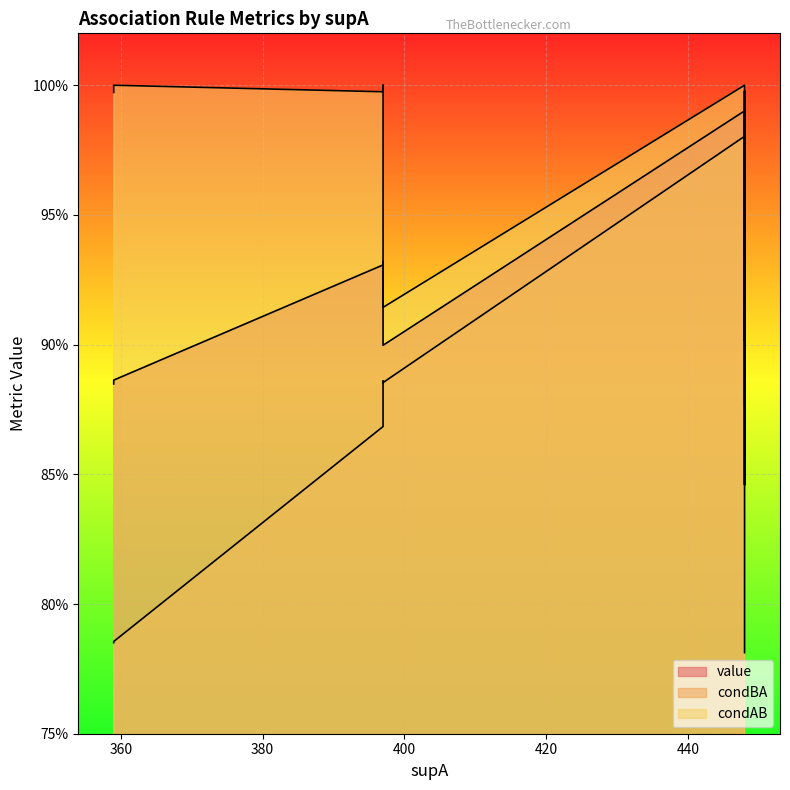

True or false: value and condAB intersect in this chart.

True